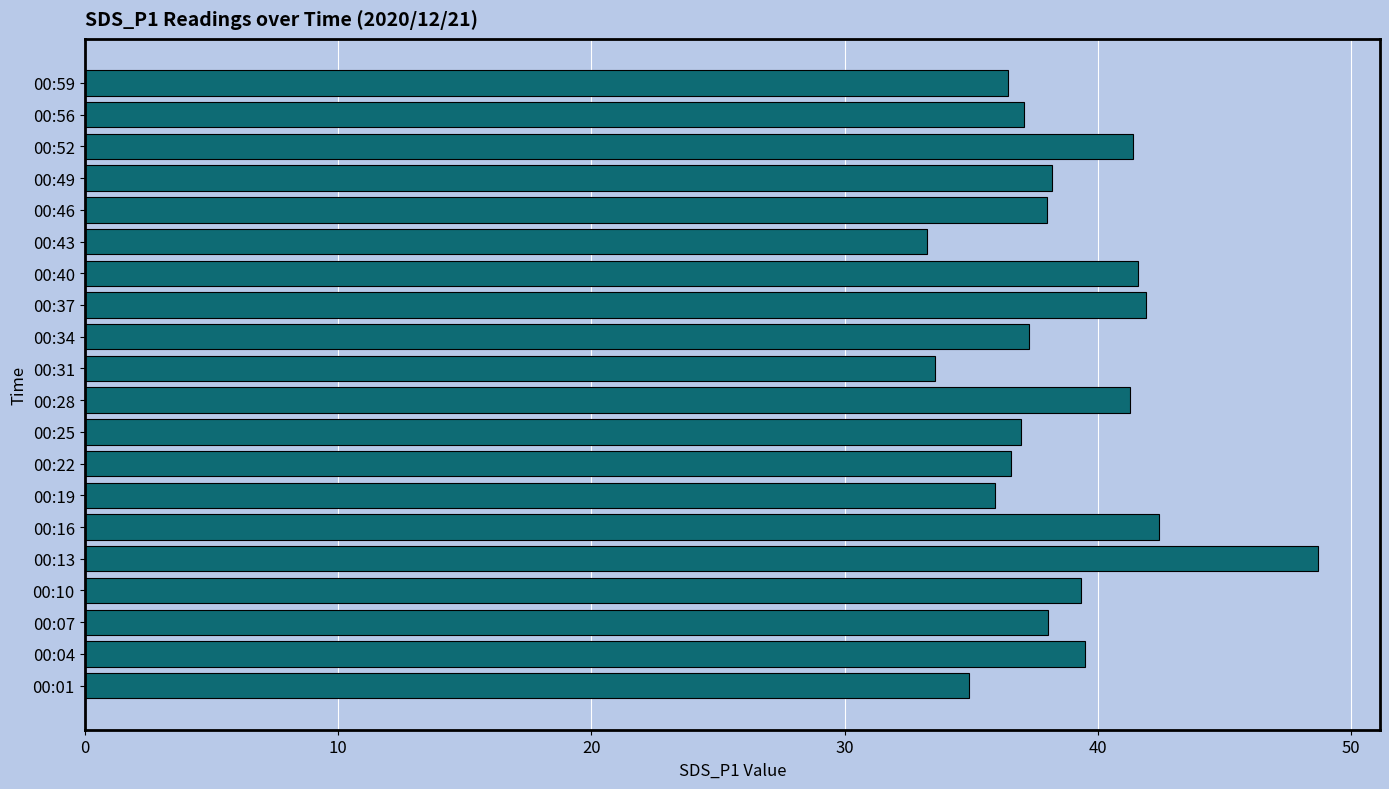

What is the greatest value displayed?

48.7